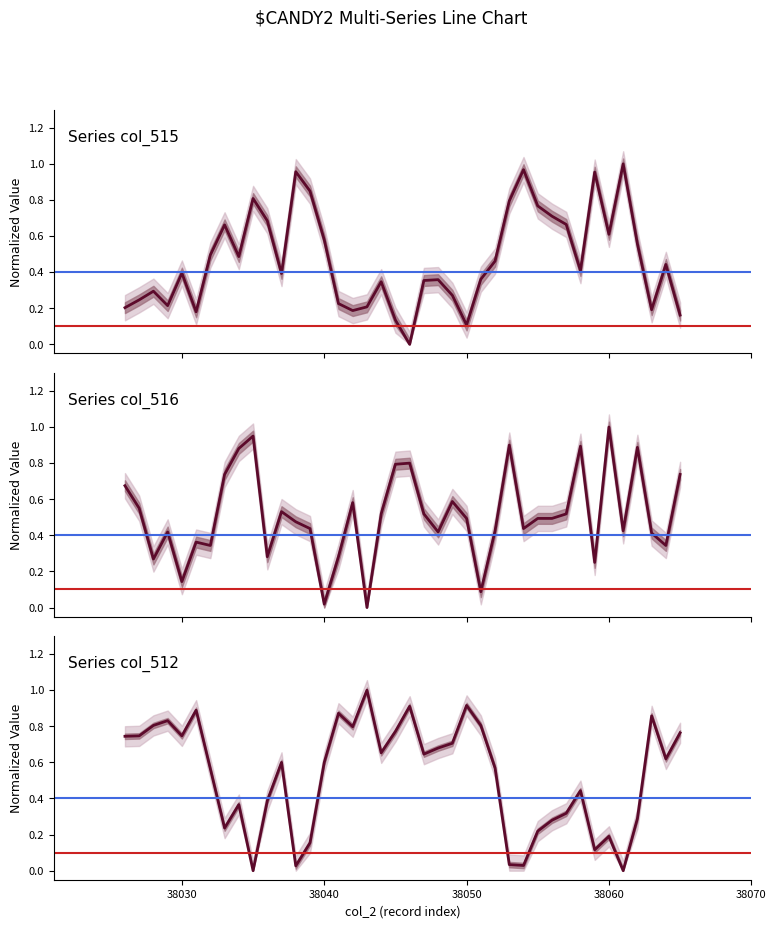

How many times do col_516 and col_512 cross each other?

8